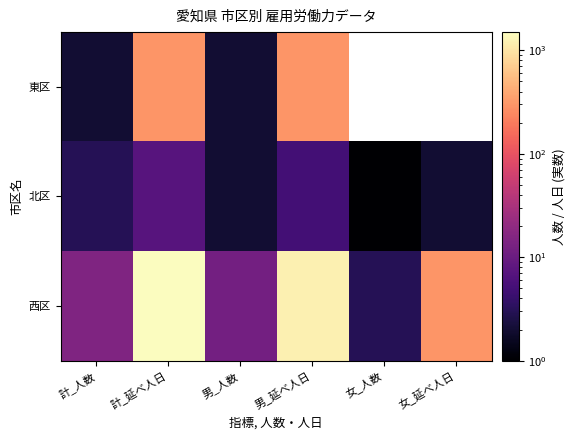

The 西区 series shows 2129.8 at 男_延べ人日. True or false?

False